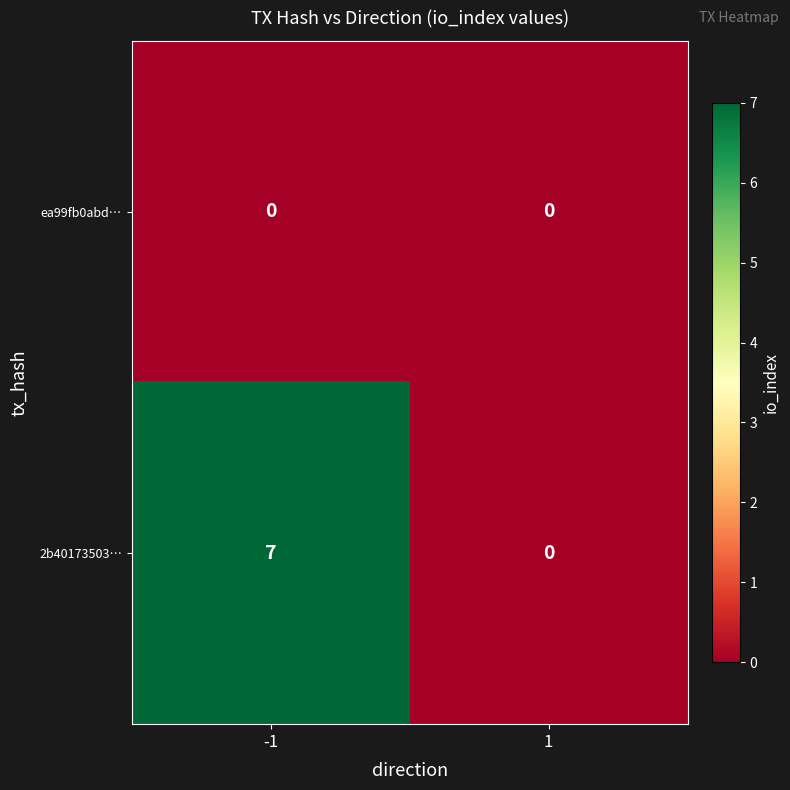

What is the maximum value shown in the chart?

7